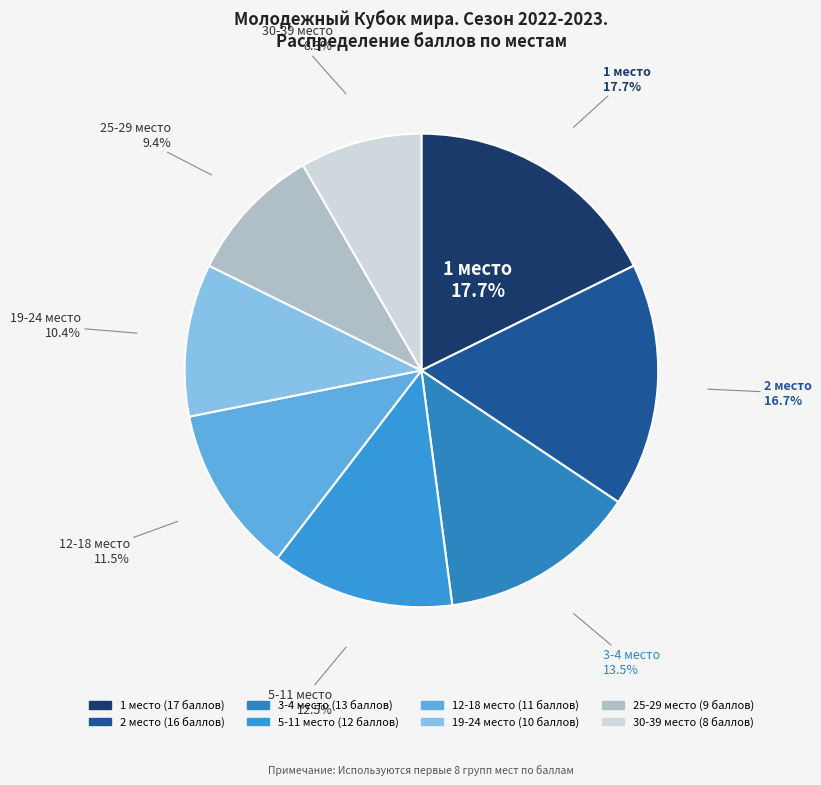

Does 19-24 account for over 50% of the chart?

No